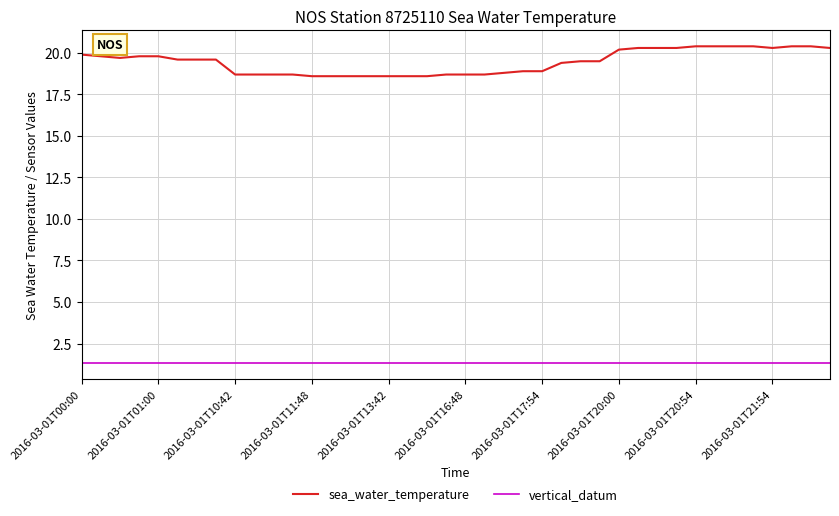

Which series has the largest total across all categories?

sea_water_temperature